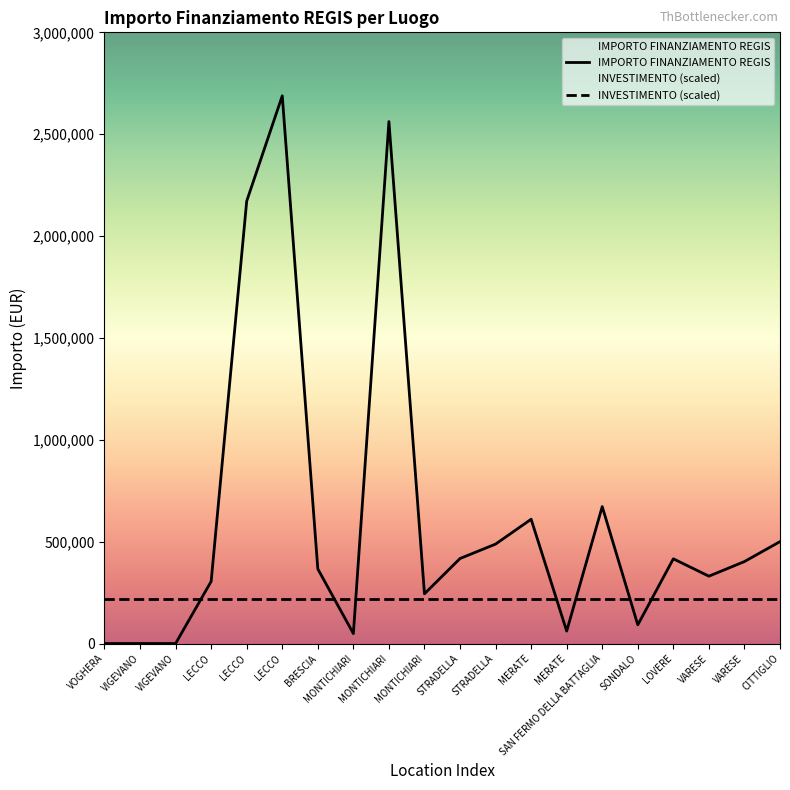

The chart shows a value of 402197.1 at VARESE. True or false?

True